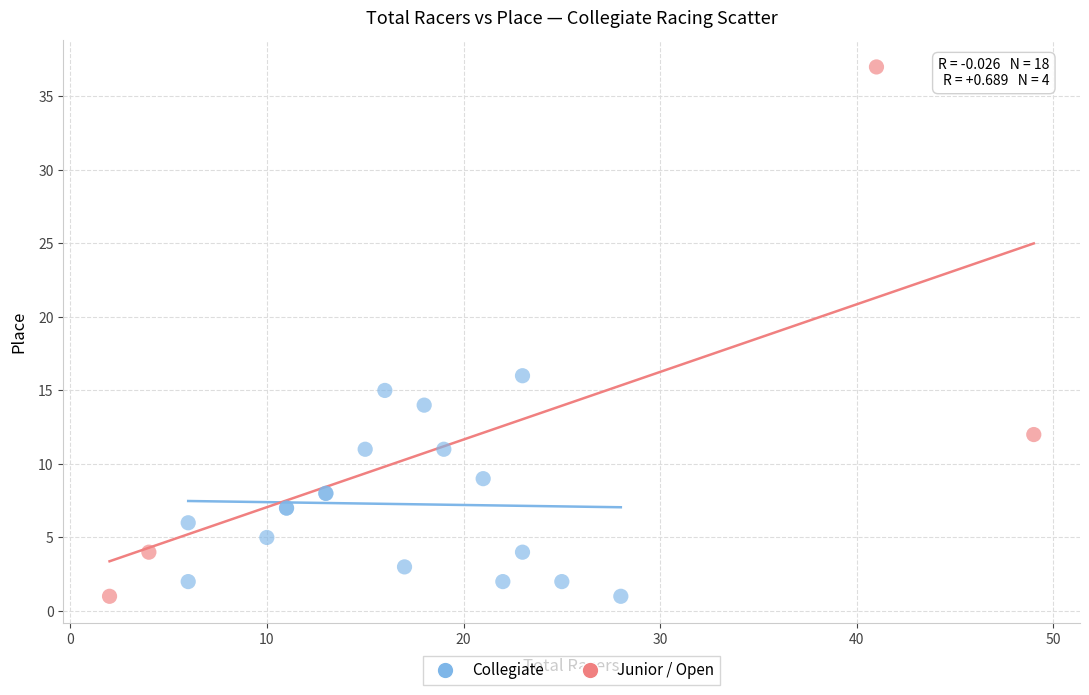

Which series has the largest Y range (max minus min)?

Junior / Open